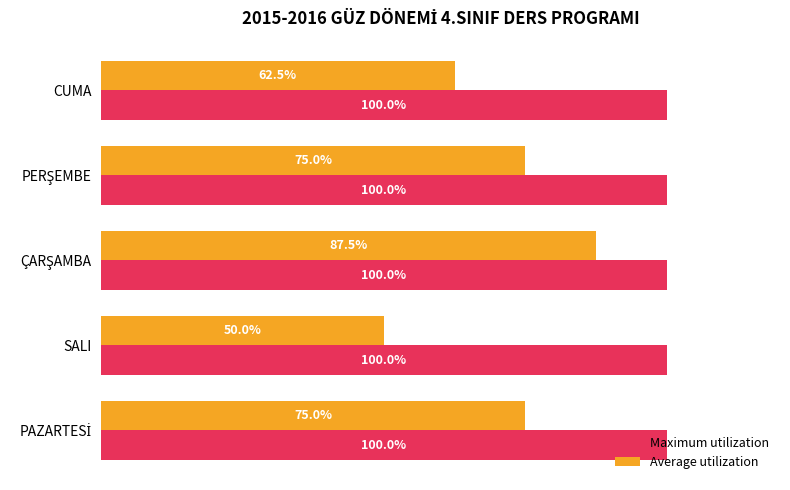

List the series in order of their peak value, lowest first.

Average utilization, Maximum utilization